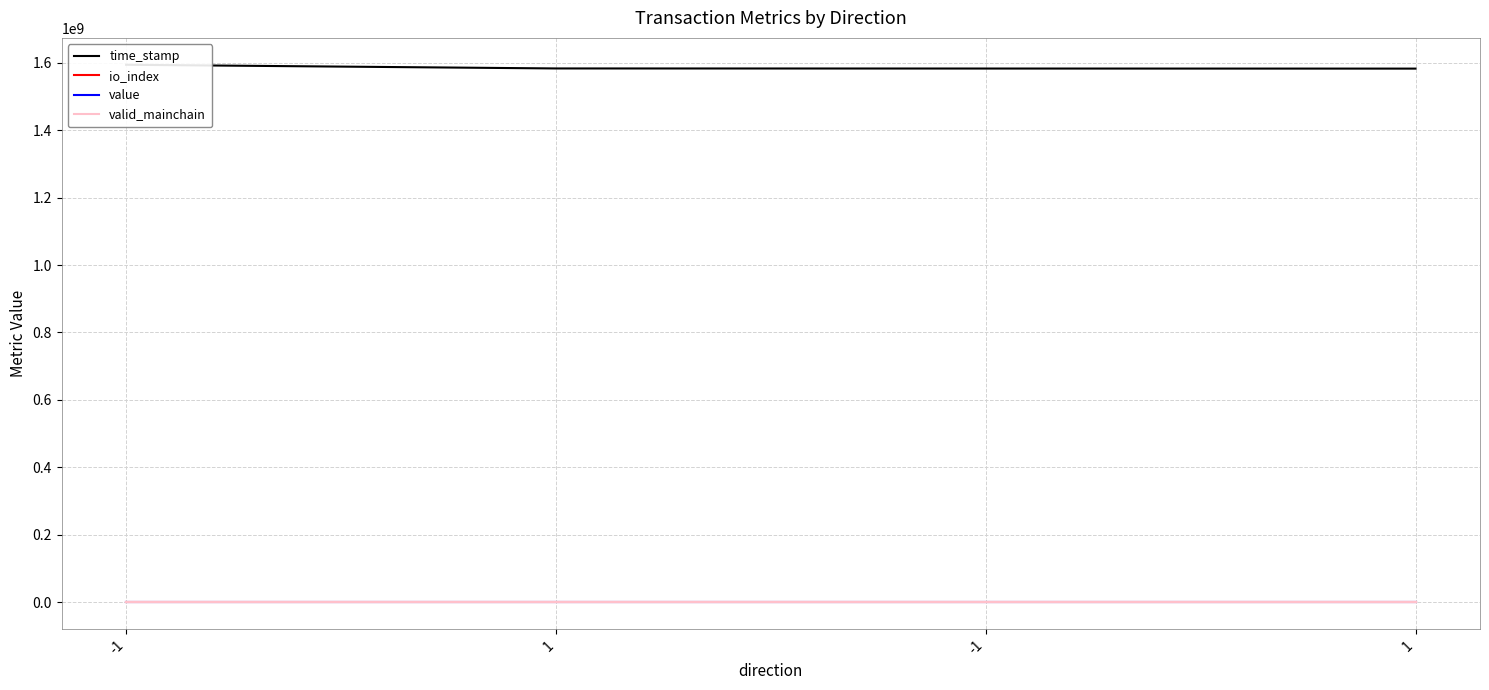

The value series shows 54.7 at -1. True or false?

True